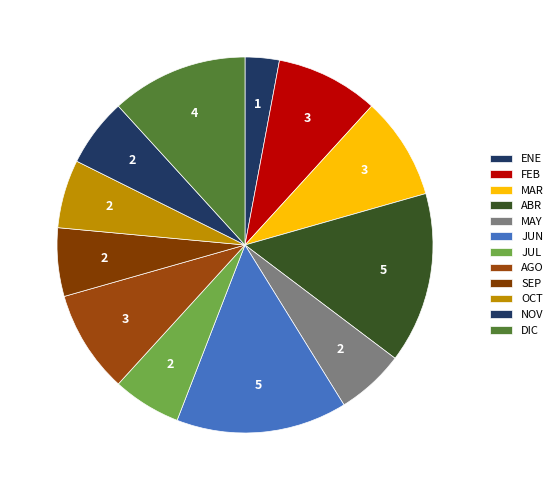

Which category has the biggest portion of the pie?

ABR